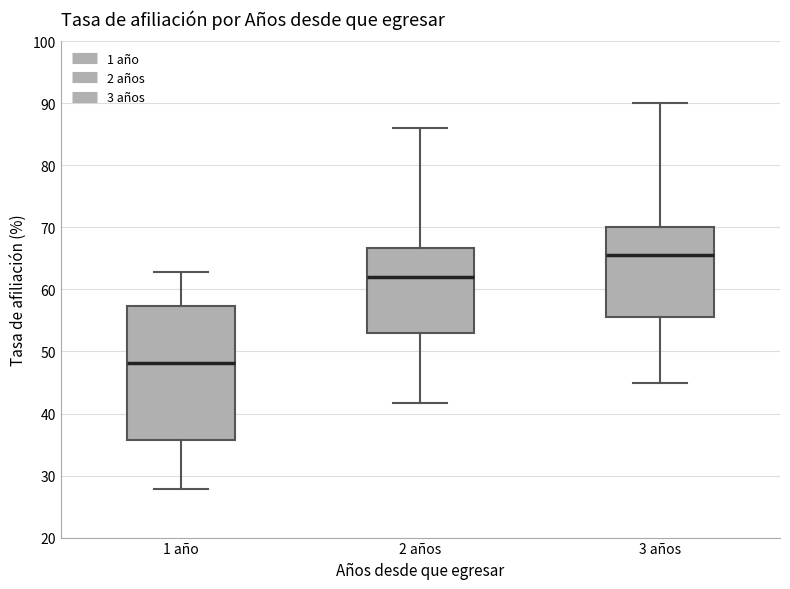

Which box's median line is the highest?

3 años